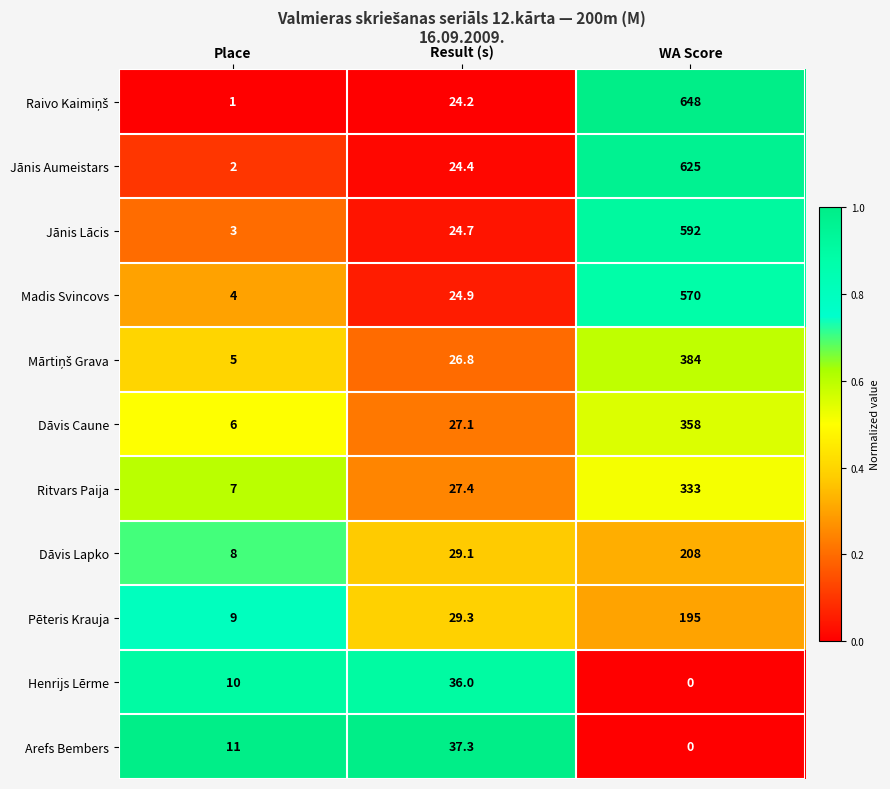

What is the greatest value displayed?

648.0